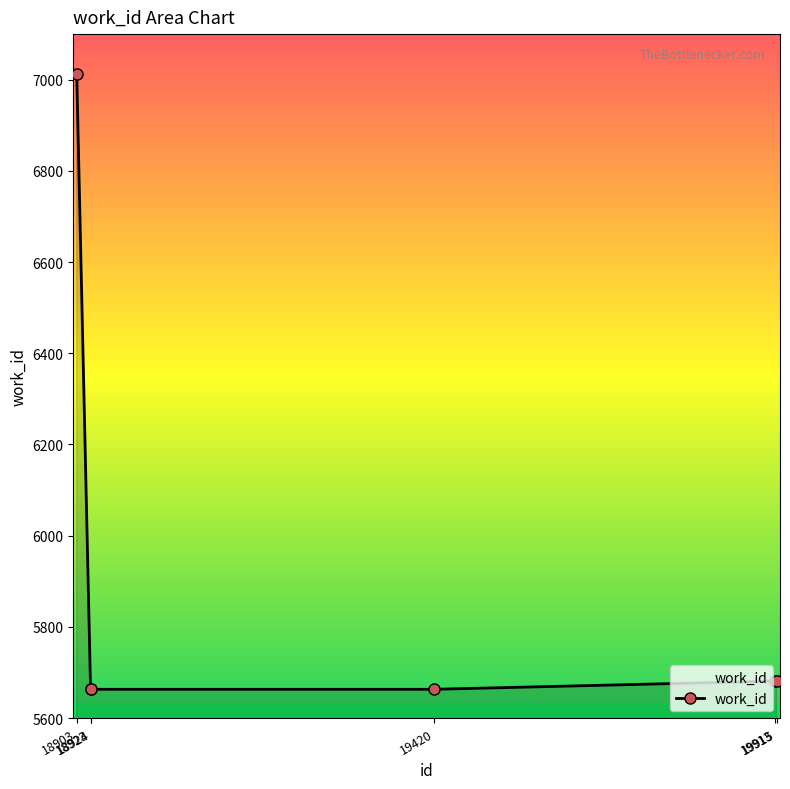

What is the value of the 6th point from the left?

5681